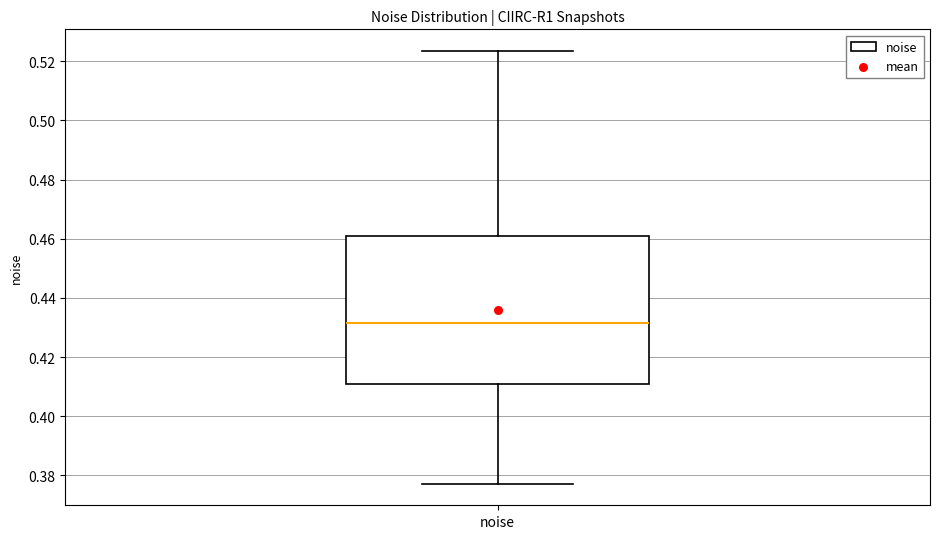

Transcribe this box plot: give where the median line is, the range the box spans, and where the two whiskers end, as read against the y-axis. The values are not printed on the chart, so give them approximately, as read against the axis.

median 0.432, box 0.410 to 0.462, whiskers 0.378 to 0.524